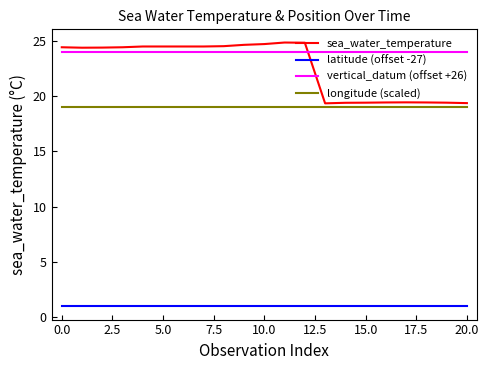

True or false: sea_water_temperature and vertical_datum (offset +26) intersect in this chart.

True